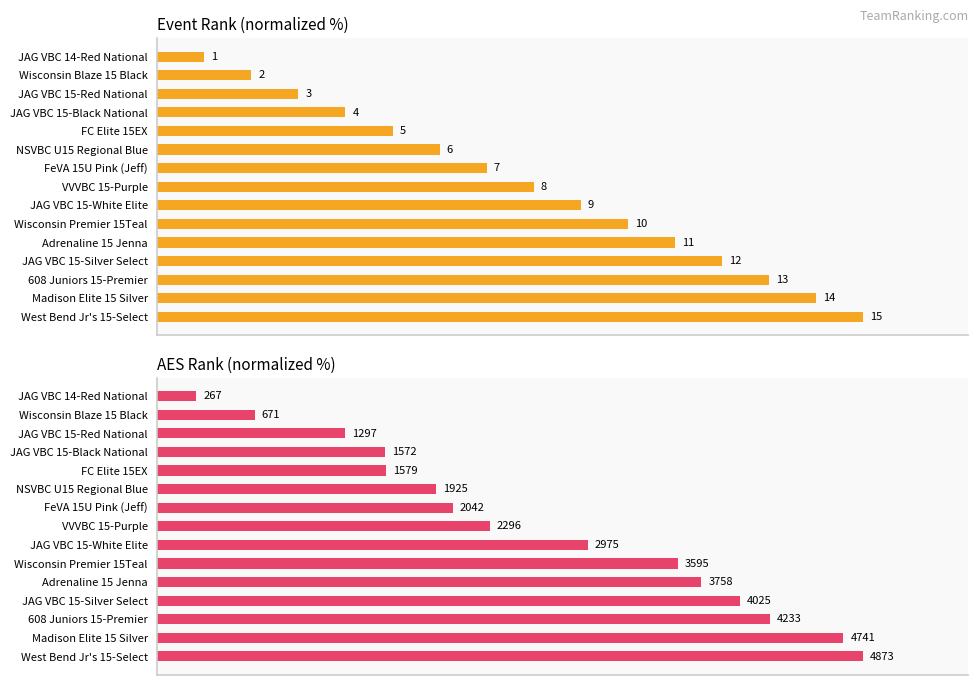

Reading left to right, list all the values displayed in this chart.

Event Rank (normalized %): 6.7	13.3	20.0	26.7	33.3	40.0	46.7	53.3	60.0	66.7	73.3	80.0	86.7	93.3	100.0
AES Rank (normalized %): 5.5	13.8	26.6	32.3	32.4	39.5	41.9	47.1	61.1	73.8	77.1	82.6	86.9	97.3	100.0